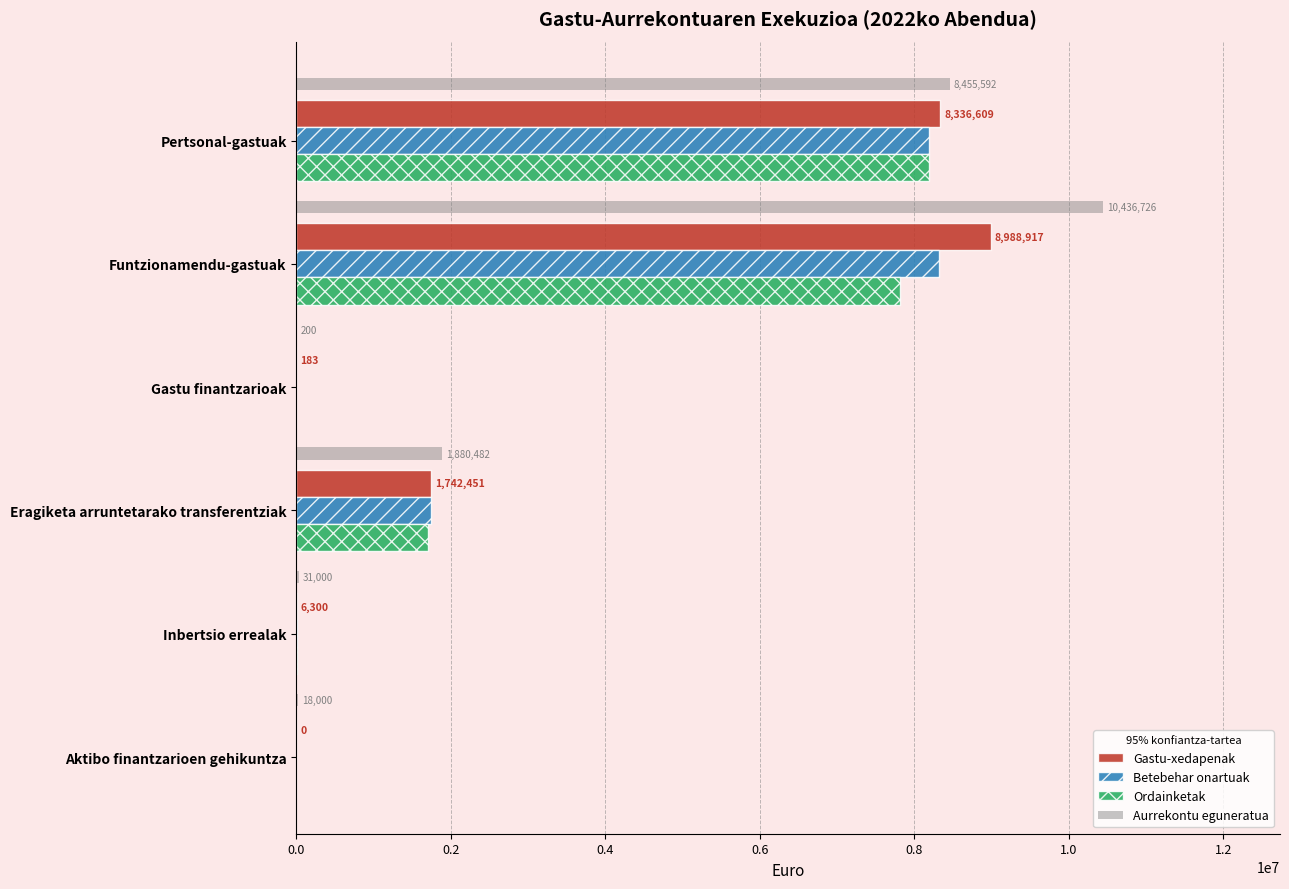

How many categories are shown in the chart?

6